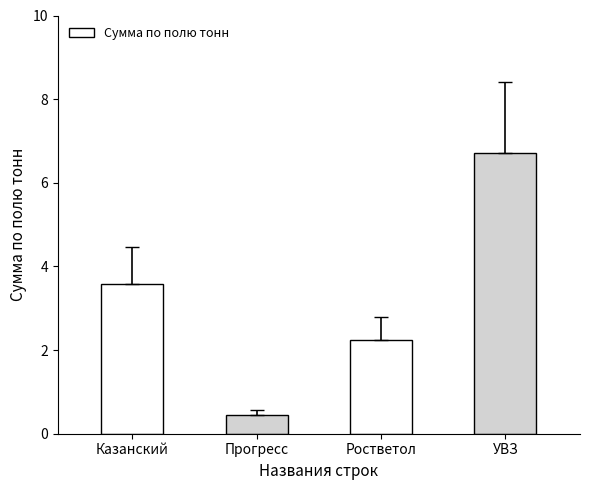

What position from the right is Казанский?

4